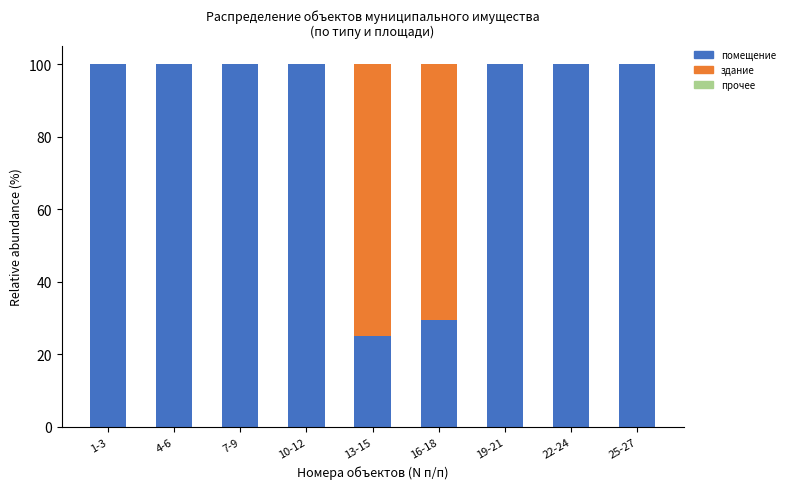

What is the total value across all series at 4-6?

100.0